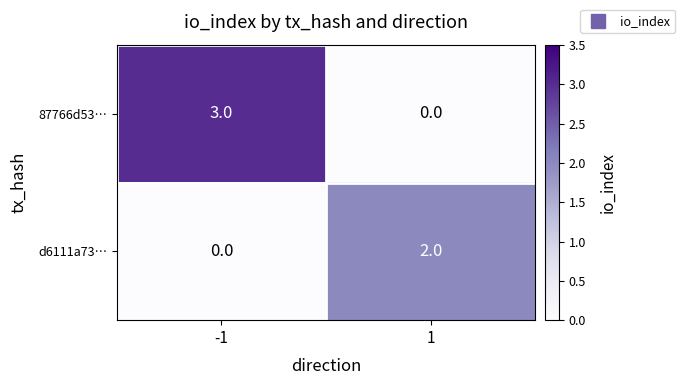

List the series in order of their peak value, highest first.

87766d53…, d6111a73…